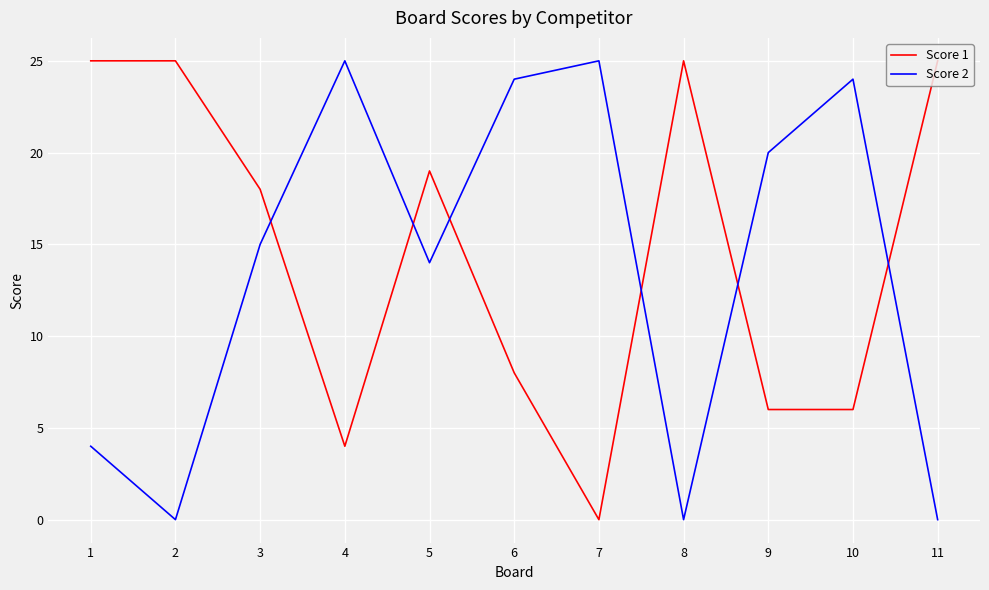

At which label does Score 1 reach its minimum?

7